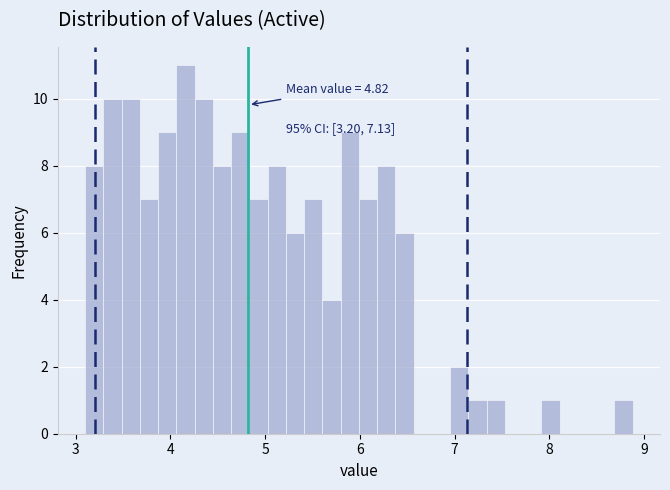

Around what value on the x-axis is the tallest bar? Give the approximate position of its centre, as read against the axis.

4.2